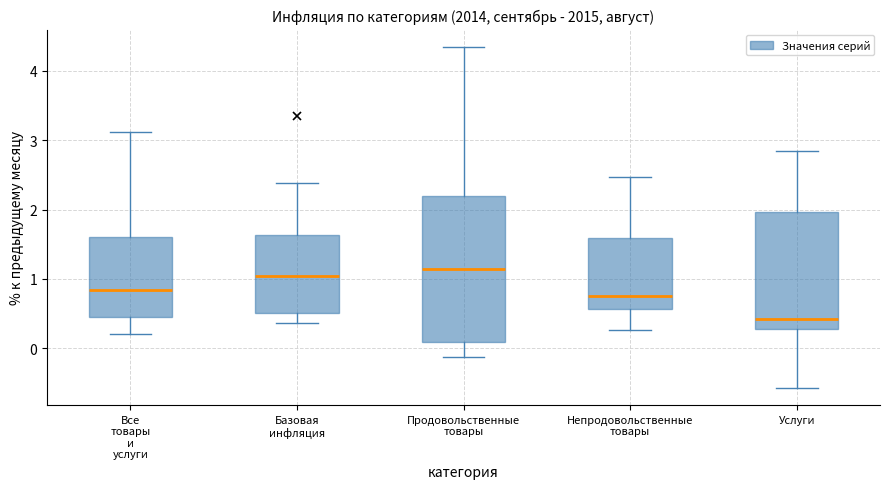

Comparing the boxes themselves (not the whiskers), which one is the tallest?

Продовольственные товары